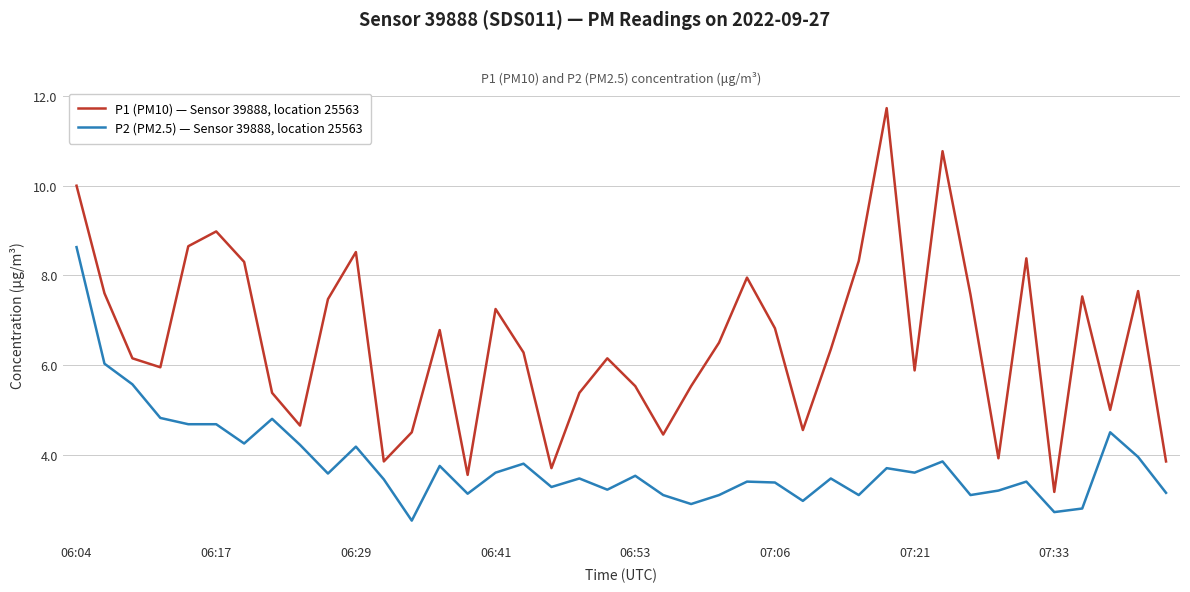

Rank the series by their maximum value, from lowest to highest.

P2 (PM2.5) — Sensor 39888, location 25563, P1 (PM10) — Sensor 39888, location 25563